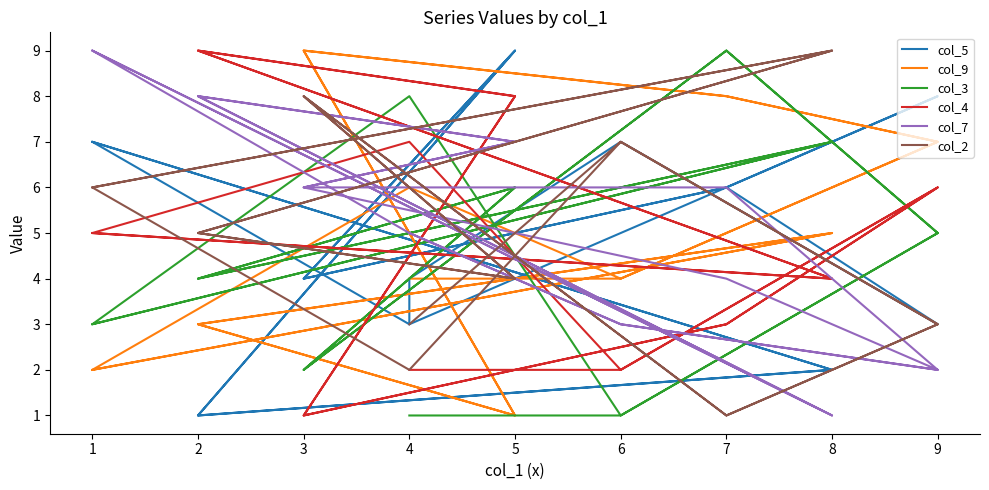

Does the chart display data point markers on the line(s)?

No